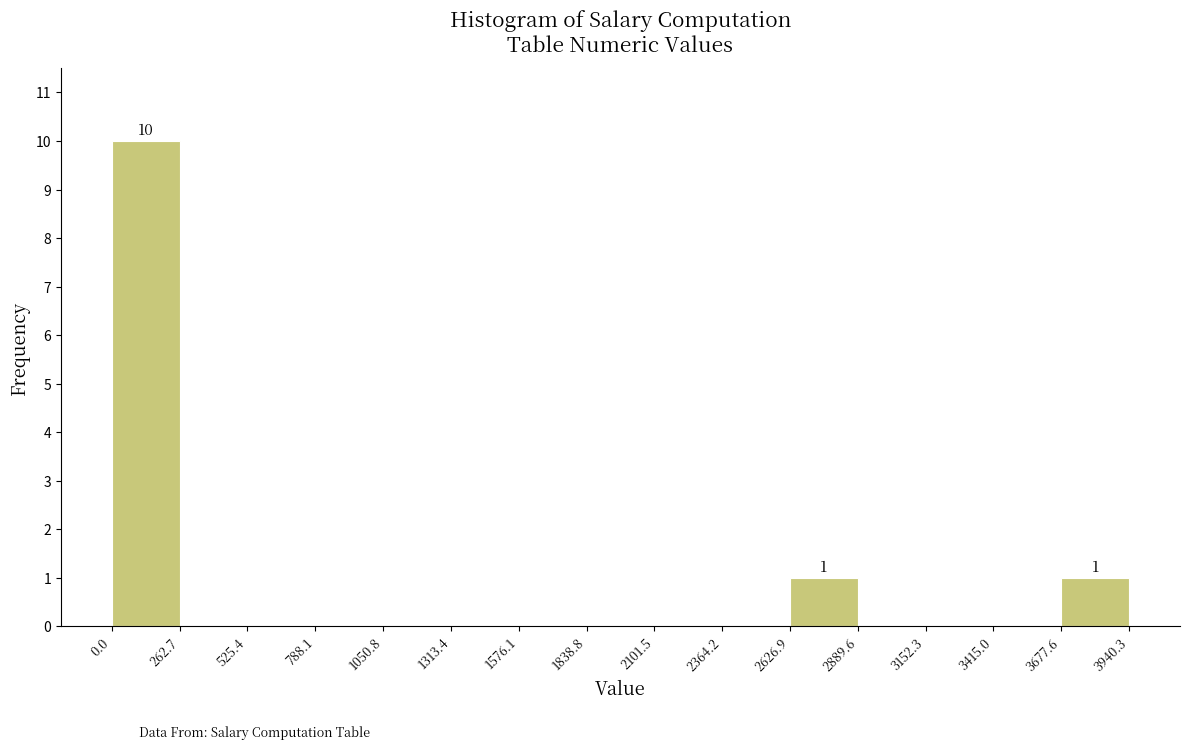

Which range on the x-axis has the tallest bar?

0.0 to 262.7